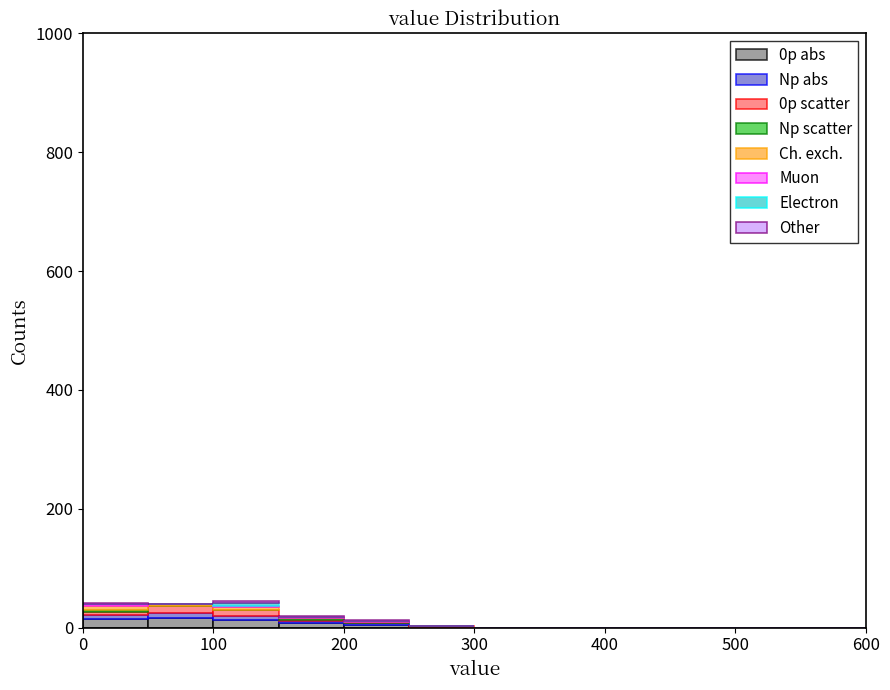

Reading left to right, transcribe this chart: for each stacked bar, give the range it covers on the x-axis and its total height. The values are not printed on the chart, so give them approximately, as read against the axis.

0 to 50: 40
50 to 100: 40
100 to 150: 40
150 to 200: under 20
200 to 250: under 20
250 to 300: under 20
300 to 350: 0
350 to 400: 0
400 to 450: 0
450 to 500: 0
500 to 550: 0
550 to 600: 0